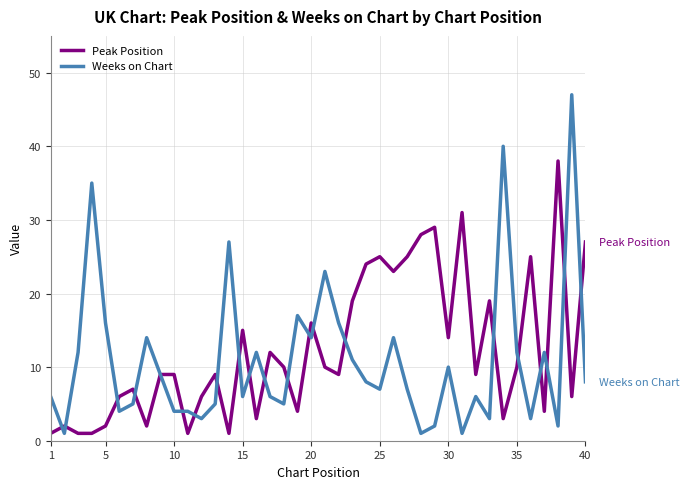

True or false: Peak Position has more than 0 interior local peaks.

True